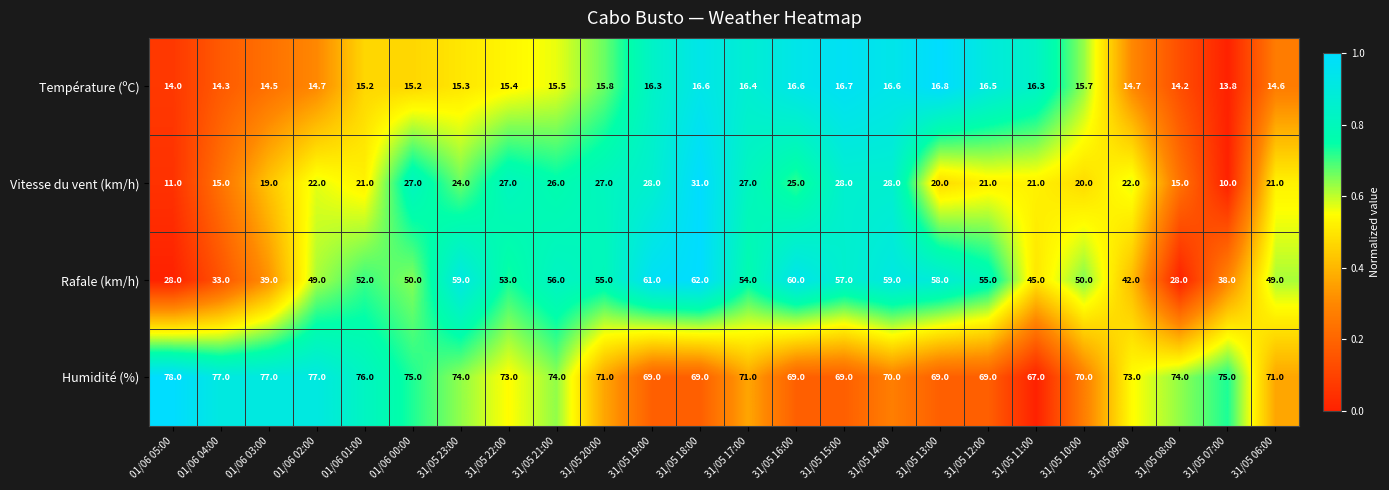

Which series has the widest spread of values?

Rafale (km/h)